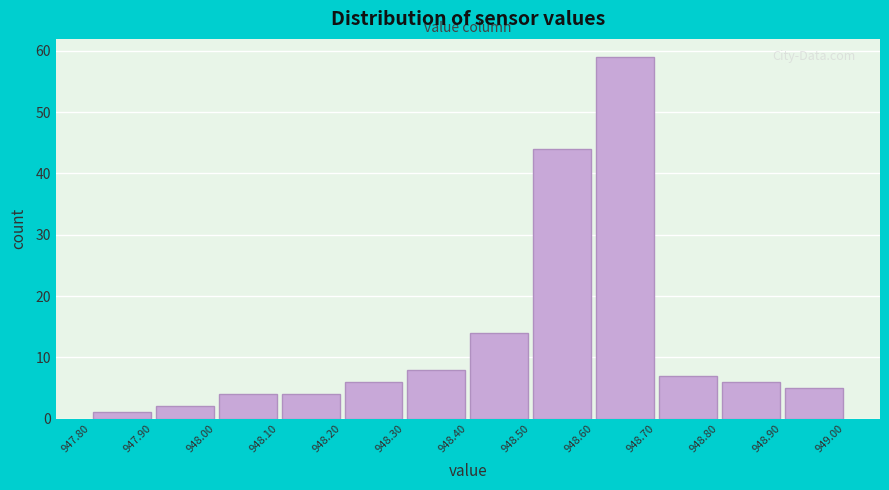

Reading left to right, list every bar in this chart as the range it spans on the x-axis followed by its height. The values are not printed on the chart, so give them approximately, as read against the axis.

947.80 to 947.90: 1
947.90 to 948.00: 2
948.00 to 948.10: 4
948.10 to 948.20: 4
948.20 to 948.30: 6
948.30 to 948.40: 8
948.40 to 948.50: 14
948.50 to 948.60: 44
948.60 to 948.70: 59
948.70 to 948.80: 7
948.80 to 948.90: 6
948.90 to 949.00: 5